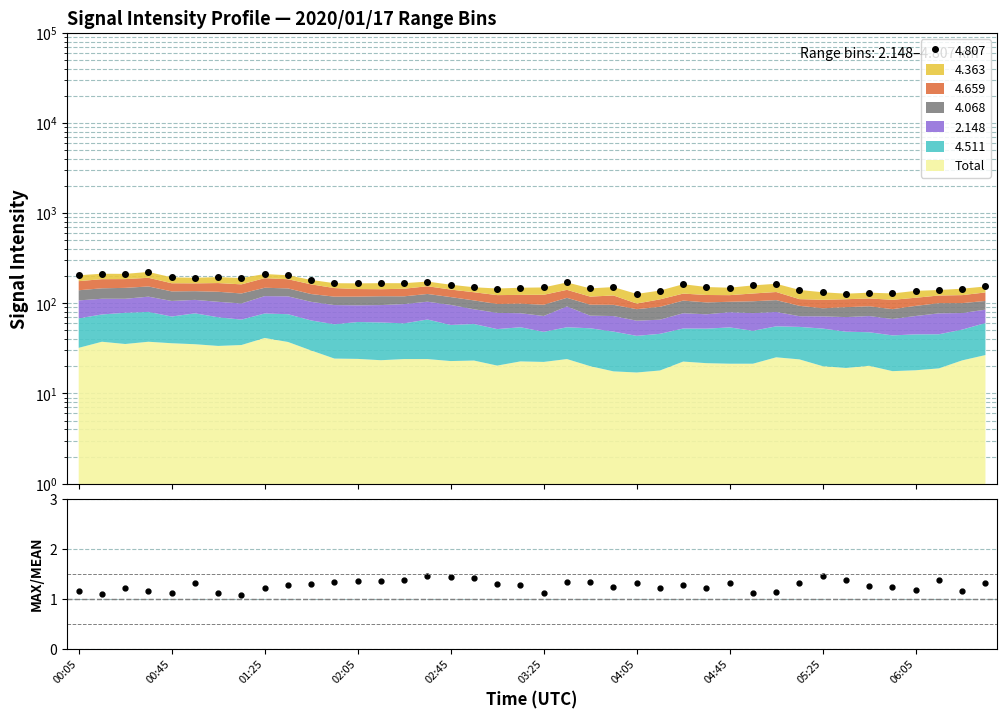

How many values are below 160?

20